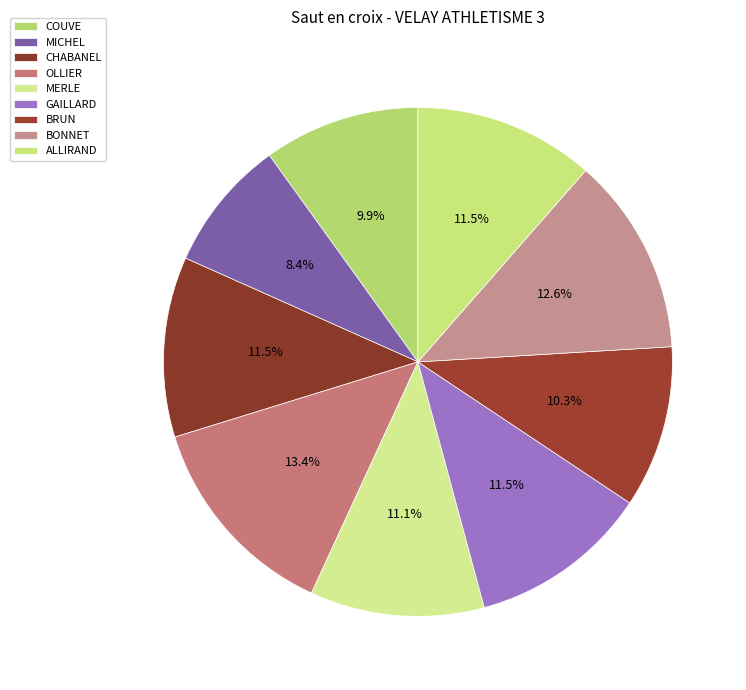

Which category has the biggest portion of the pie?

OLLIER